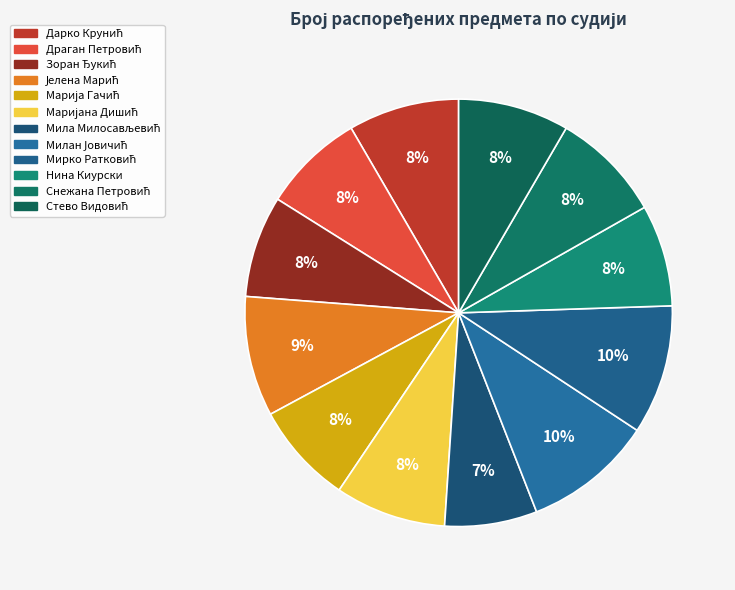

How many segments does this pie chart have?

12